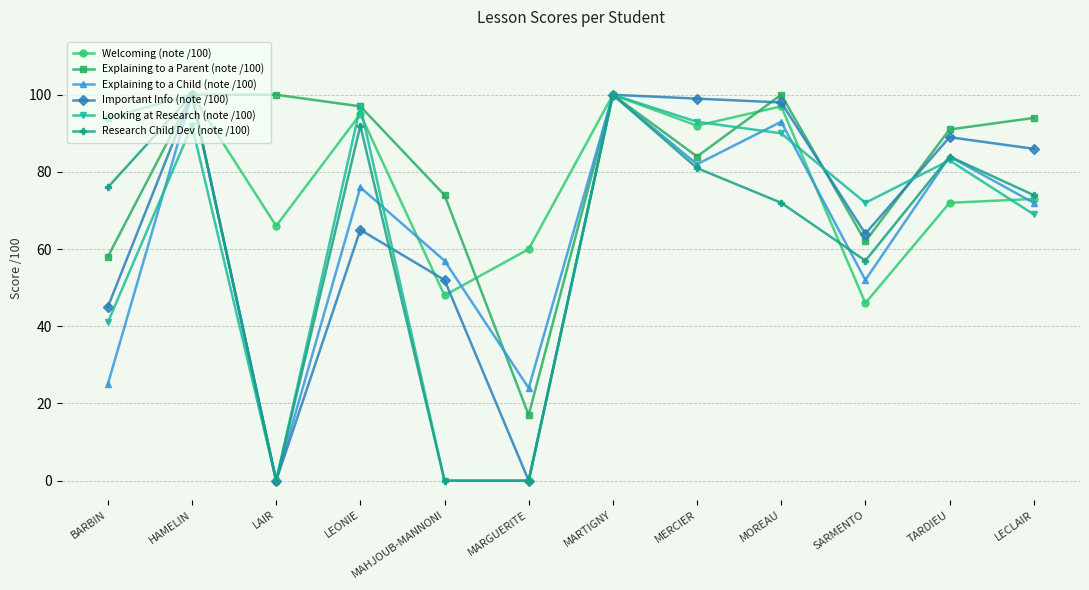

What is the spread (max minus min) of values at HAMELIN?

8